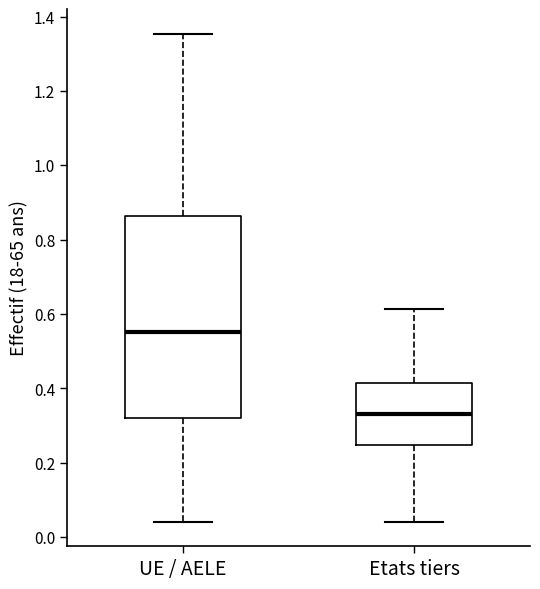

Where does the lower whisker of the box for Etats tiers end on the y-axis? The values are not printed on the chart, so give them approximately, as read against the axis.

0.04